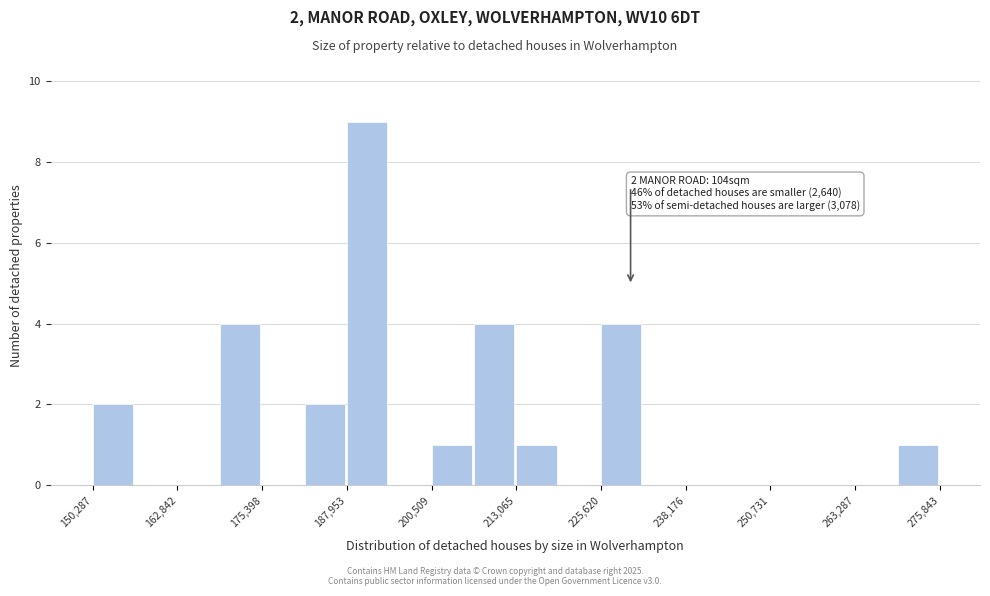

Read against the x-axis, roughly where is the centre of the tallest bar?

190000